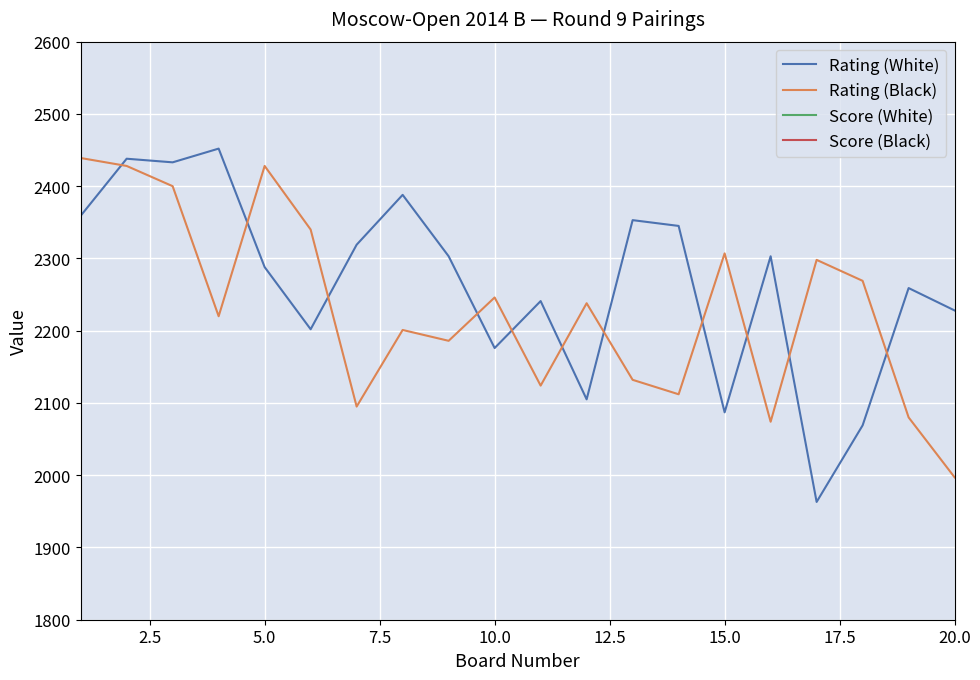

How many intersections are there between Rating (Black) and Rating (White)?

11